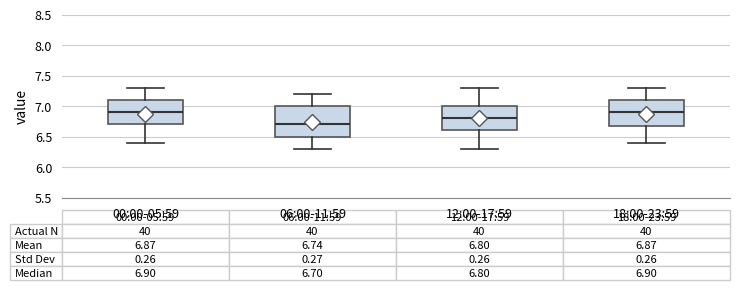

Comparing the boxes themselves (not the whiskers), which one is the tallest?

06:00-11:59